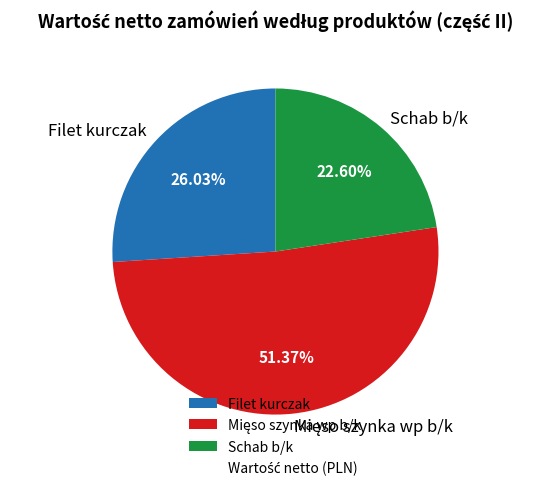

Is it true that Schab b/k is 23% of the pie?

True